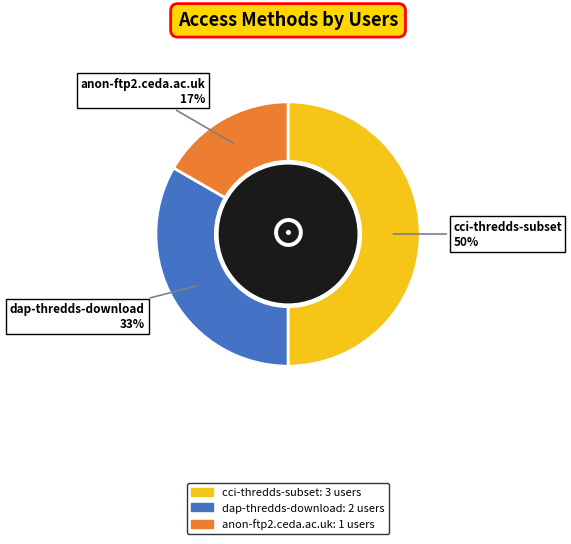

What percentage is the dap-thredds-download slice, to the nearest percent?

33%